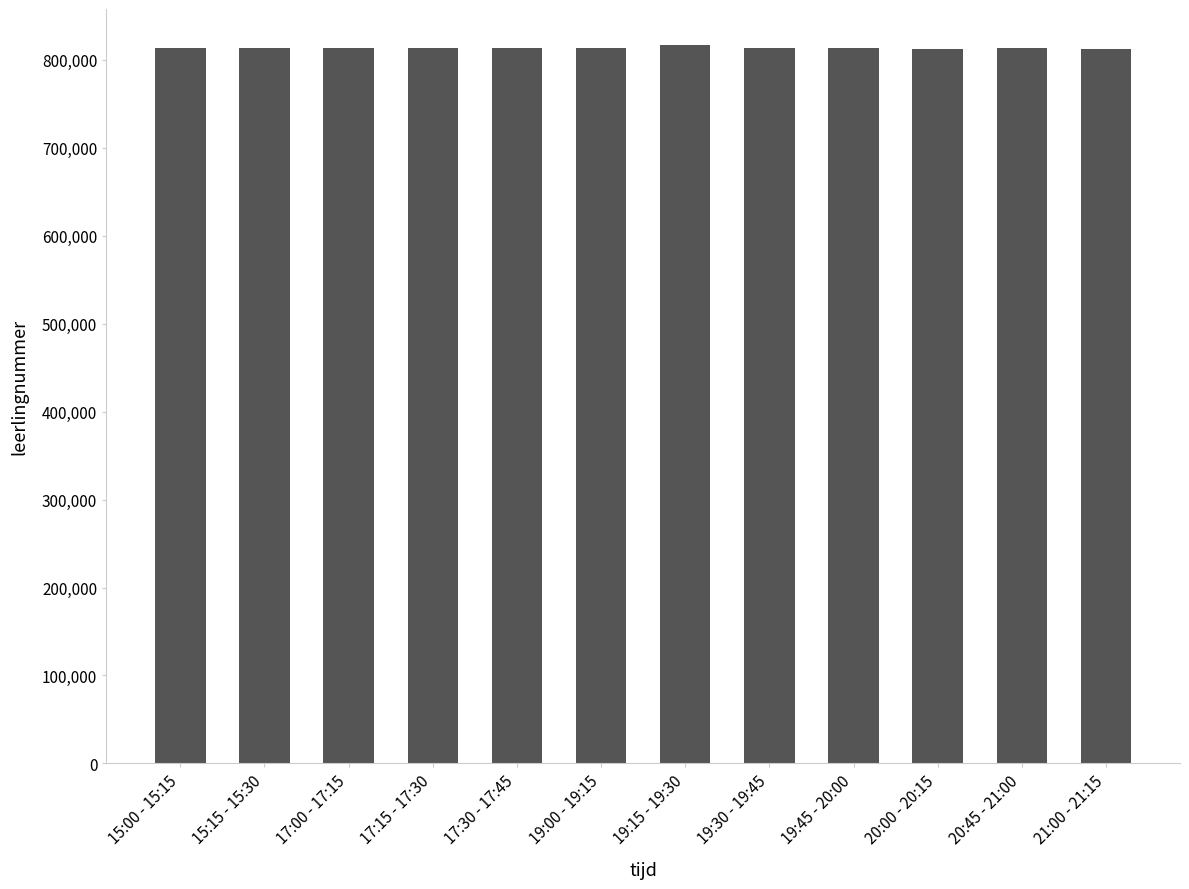

What is the average value?

813341